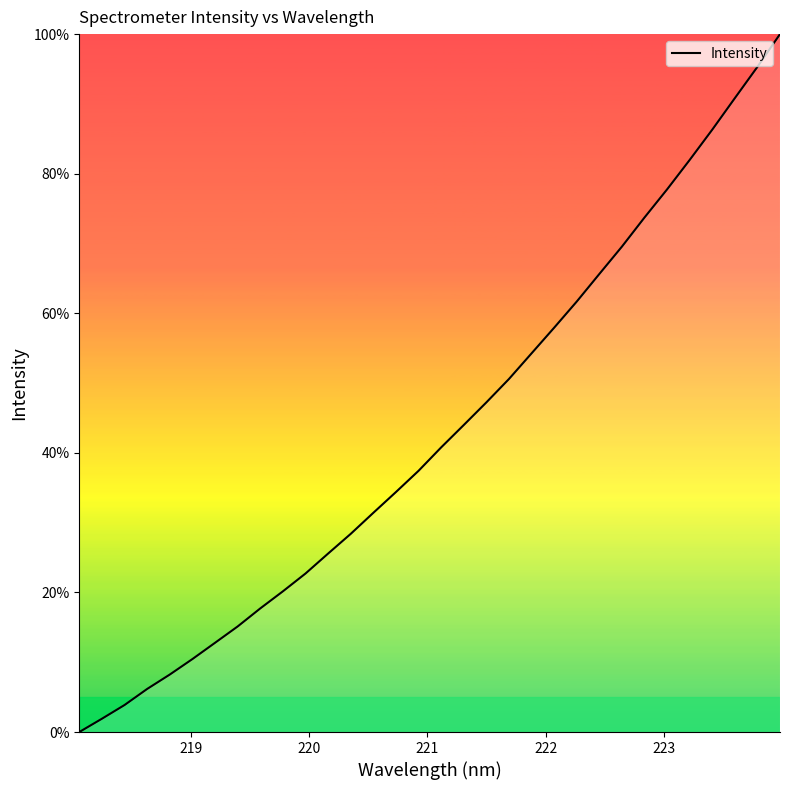

Reading left to right, transcribe all the data shown in this chart.

0.0	1.9	3.9	6.2	8.2	10.5	12.8	15.1	17.7	20.2	22.7	25.6	28.4	31.4	34.4	37.4	40.8	44.0	47.2	50.6	54.3	57.9	61.7	65.6	69.6	73.7	77.8	82.0	86.3	90.8	95.3	100.0